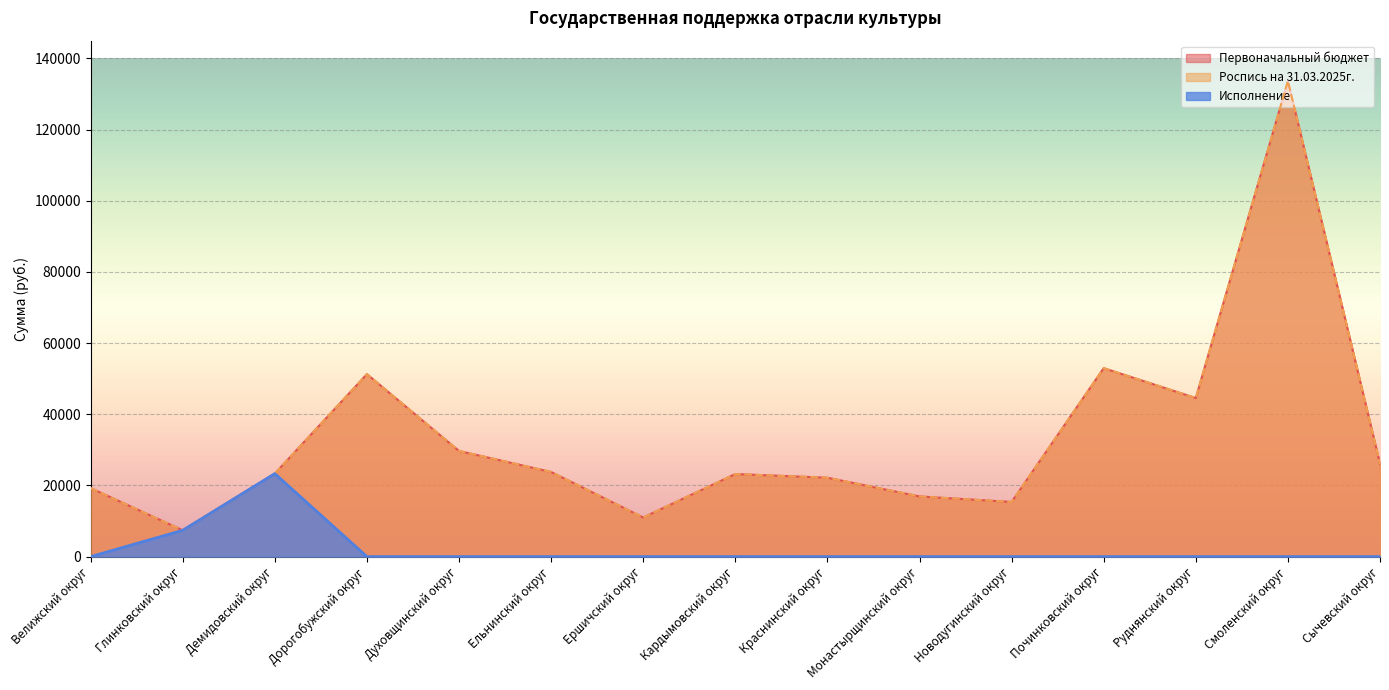

How many lines are shown in the chart?

3